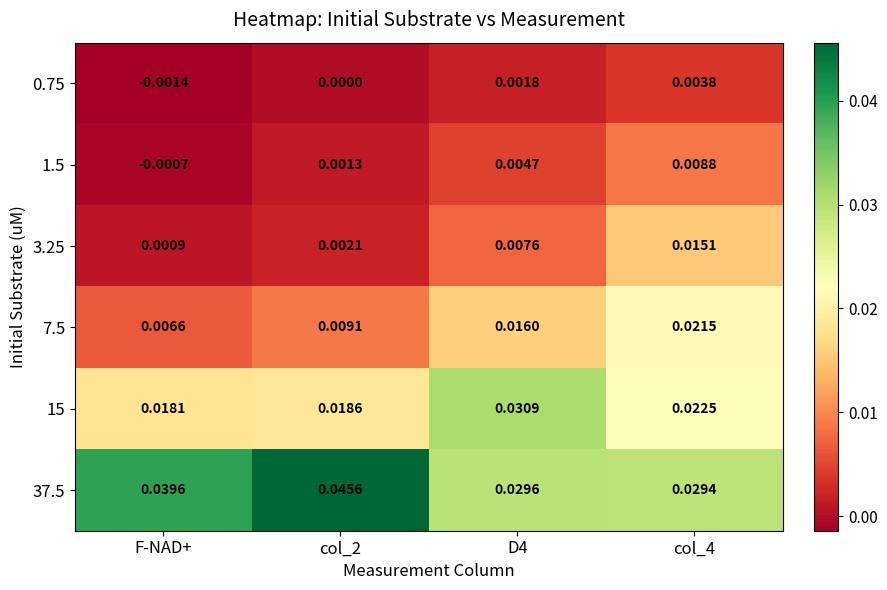

Which series has the largest total across all categories?

37.5